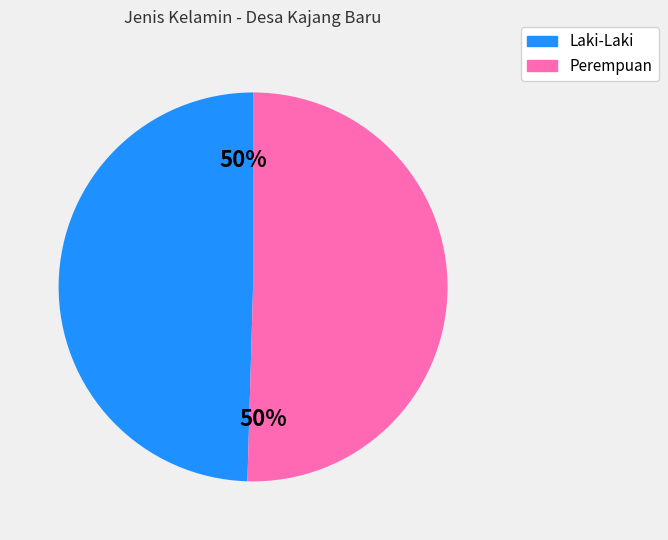

Approximately how many times larger is the value at Laki-Laki compared to Perempuan?

1.0